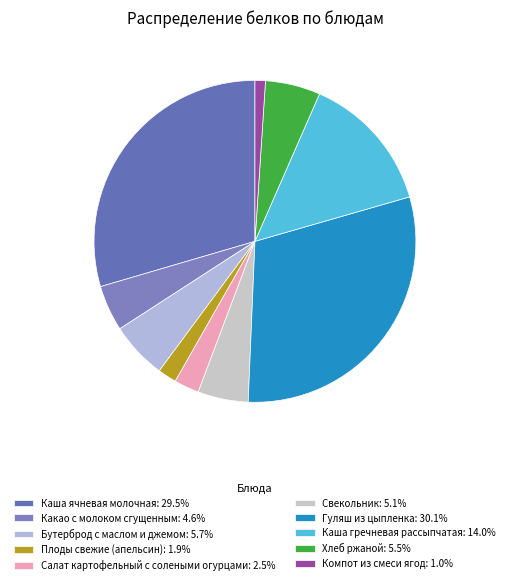

Count the number of slices in the pie.

10